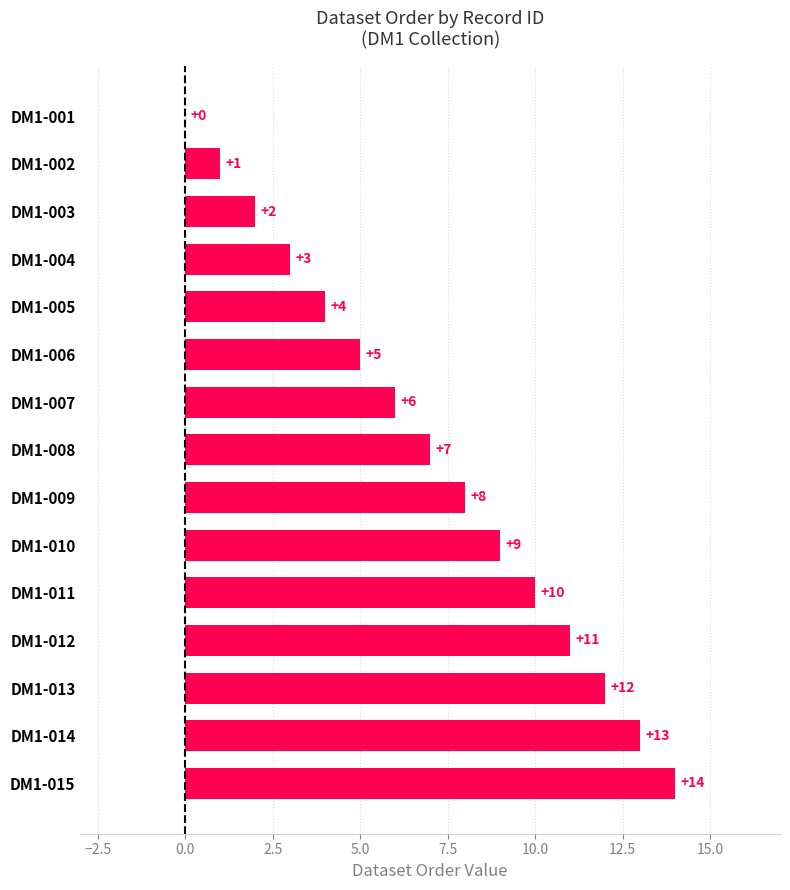

What is the ratio of the value at DM1-004 to the value at DM1-002?

3.0